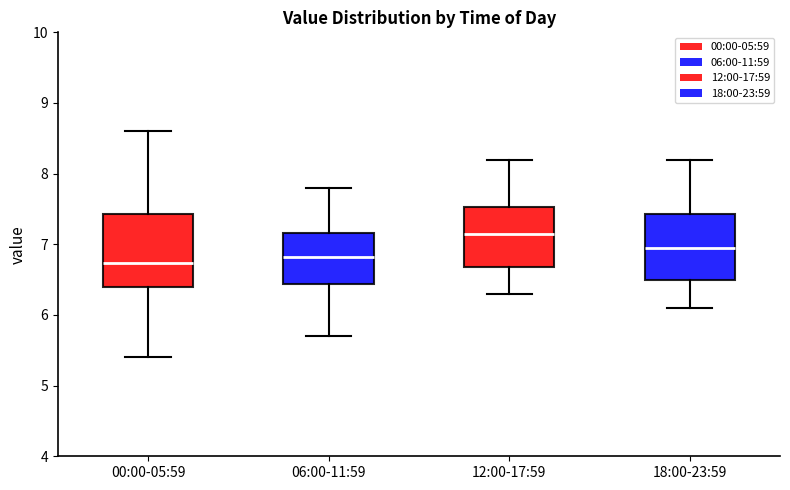

Reading left to right, transcribe this box plot: for each box, give where its median line is, the range the box spans, and where its two whiskers end, as read against the y-axis. The values are not printed on the chart, so give them approximately, as read against the axis.

00:00-05:59: median 6.7, box 6.4 to 7.4, whiskers 5.4 to 8.6
06:00-11:59: median 6.8, box 6.4 to 7.2, whiskers 5.7 to 7.8
12:00-17:59: median 7.2, box 6.7 to 7.5, whiskers 6.3 to 8.2
18:00-23:59: median 7.0, box 6.5 to 7.4, whiskers 6.1 to 8.2